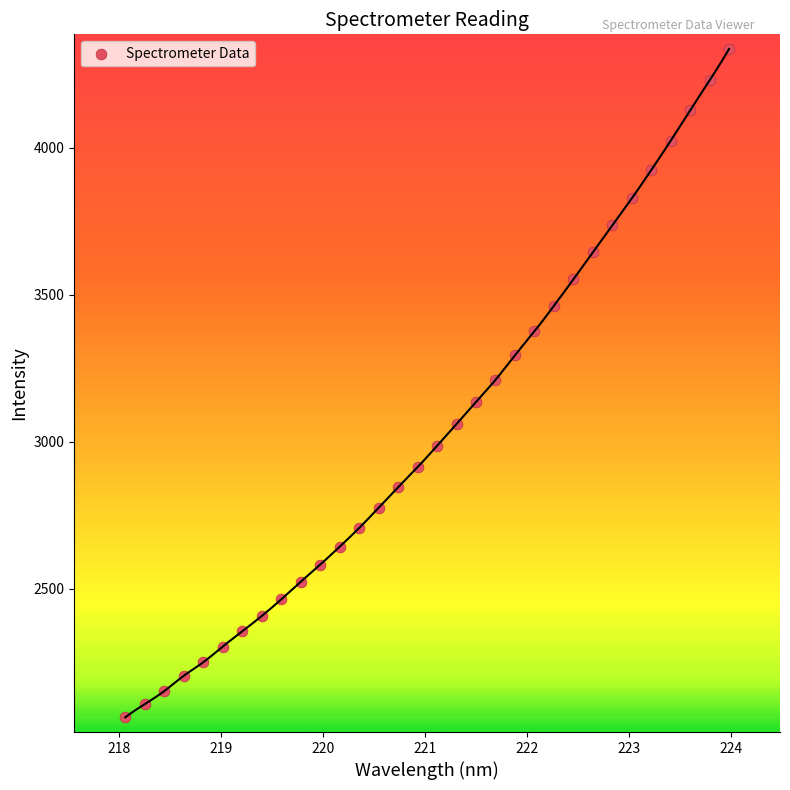

What is the range of Y values (max minus min)?

2273.8